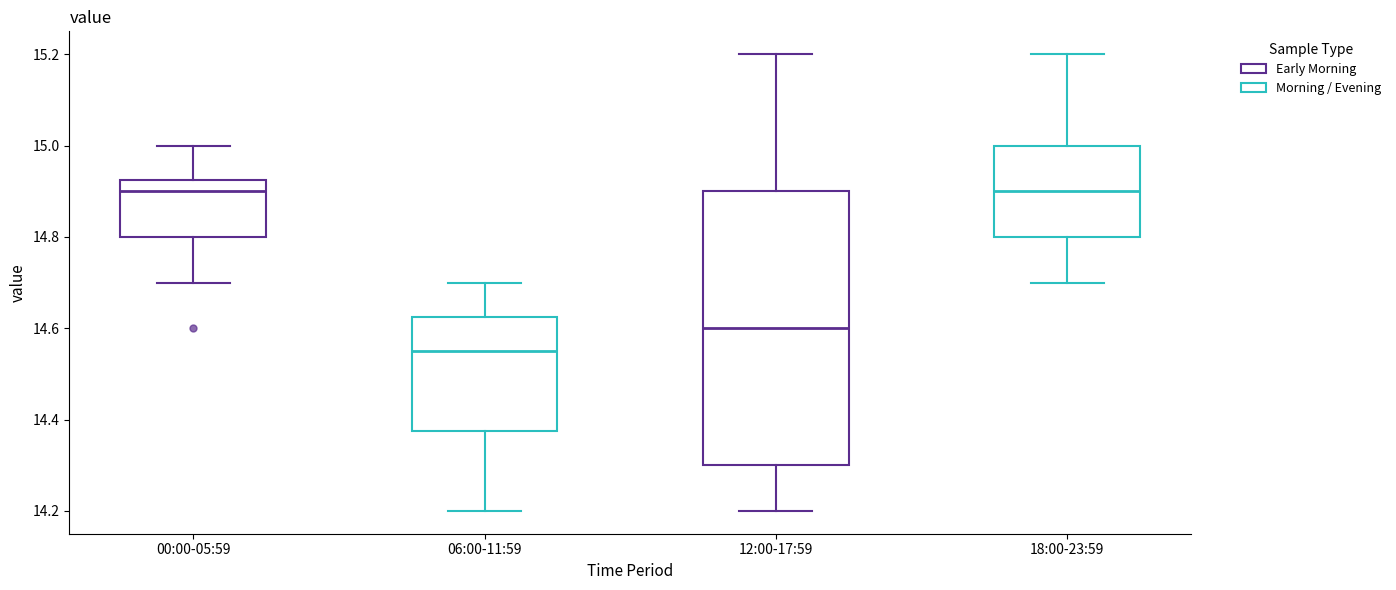

Comparing the boxes themselves (not the whiskers), which one is the tallest?

12:00-17:59